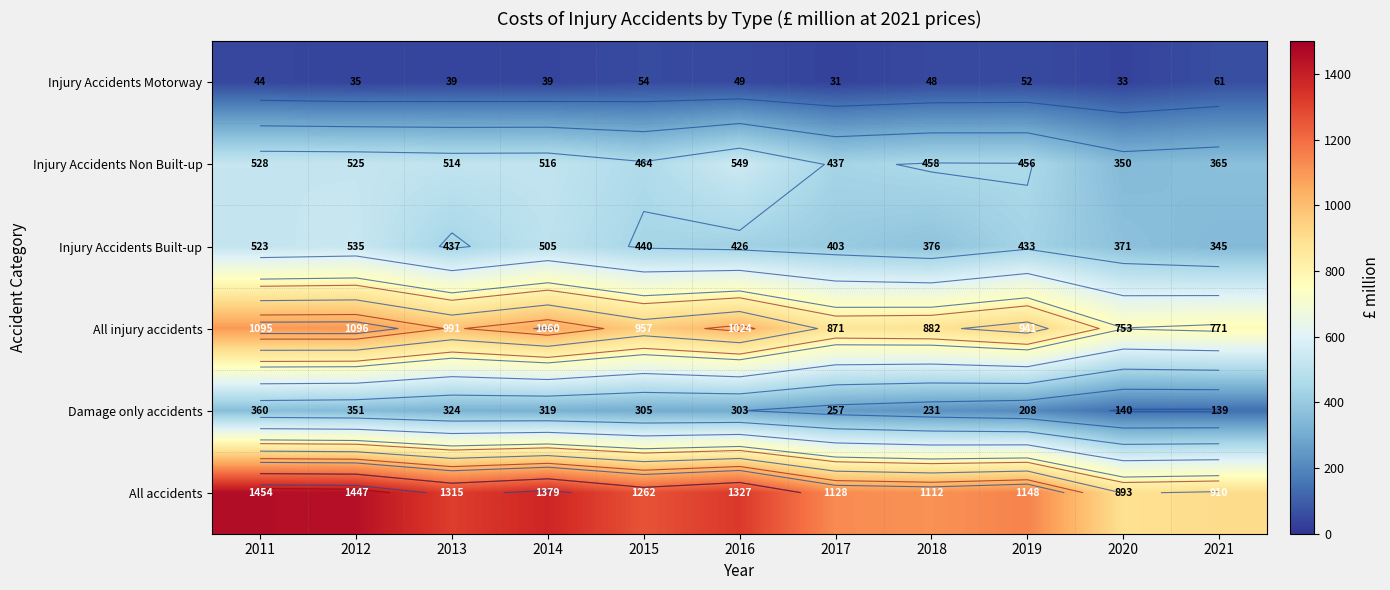

What is the average value of the All injury accidents series?

949.2